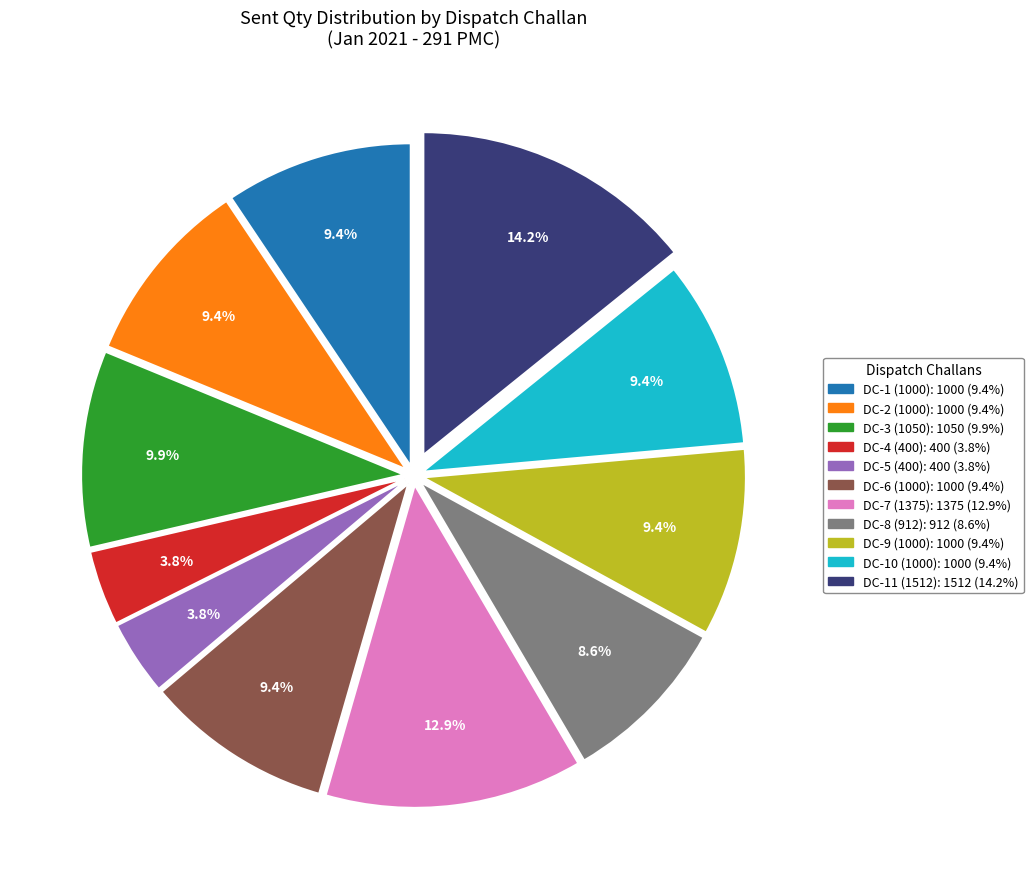

How many segments does this pie chart have?

11